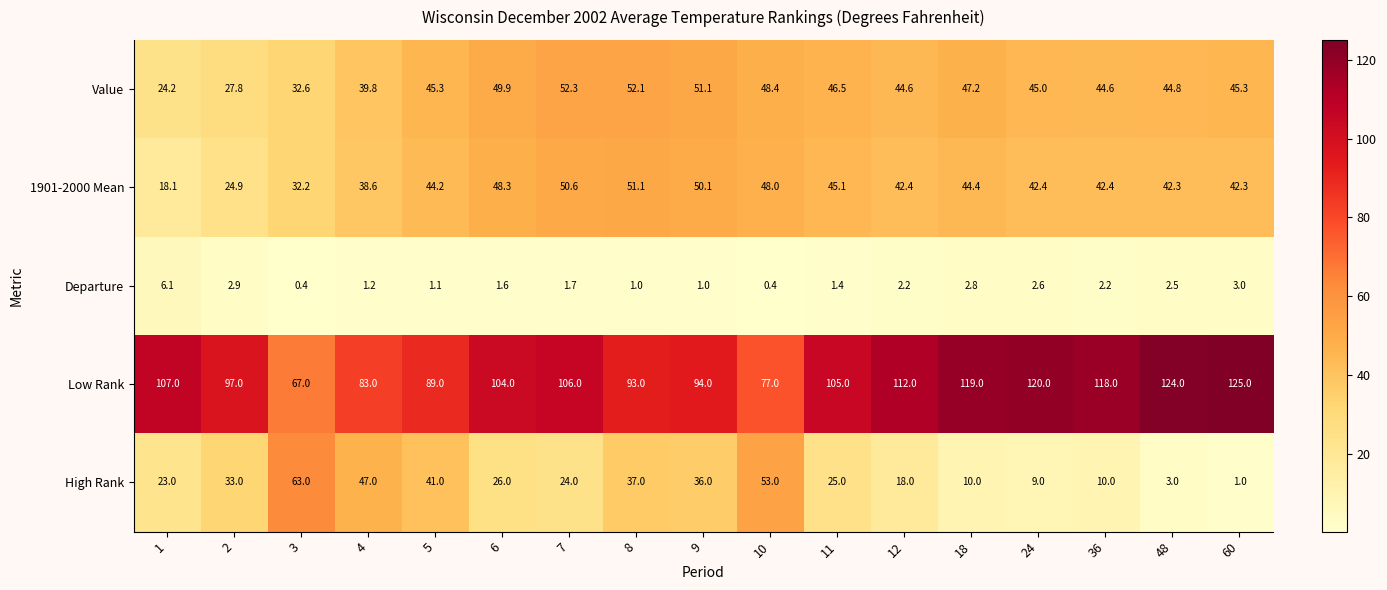

The value of Departure at 18 is 2.8. True or false?

True